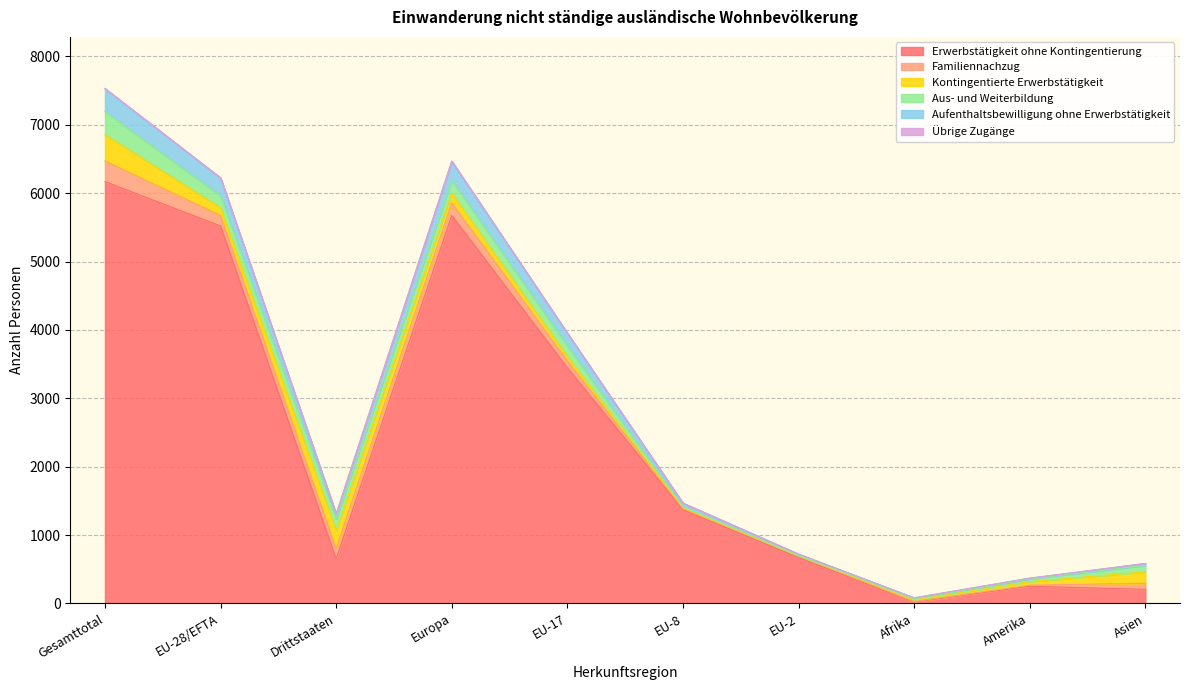

Reading right to left, extract all data points from this chart.

Erwerbstätigkeit ohne Kontingentierung: 205	251	20	670	1370	3446	5674	650	5519	6169
Familiennachzug: 89	16	7	28	20	100	184	149	153	302
Kontingentierte Erwerbstätigkeit: 167	50	24	0	11	66	142	269	116	385
Aus- und Weiterbildung: 96	40	14	2	13	158	188	164	175	339
Aufenthaltsbewilligung ohne Erwerbstätigkeit: 27	12	16	21	53	181	277	75	258	333
Übrige Zugänge: 0	0	0	0	0	4	4	0	4	4